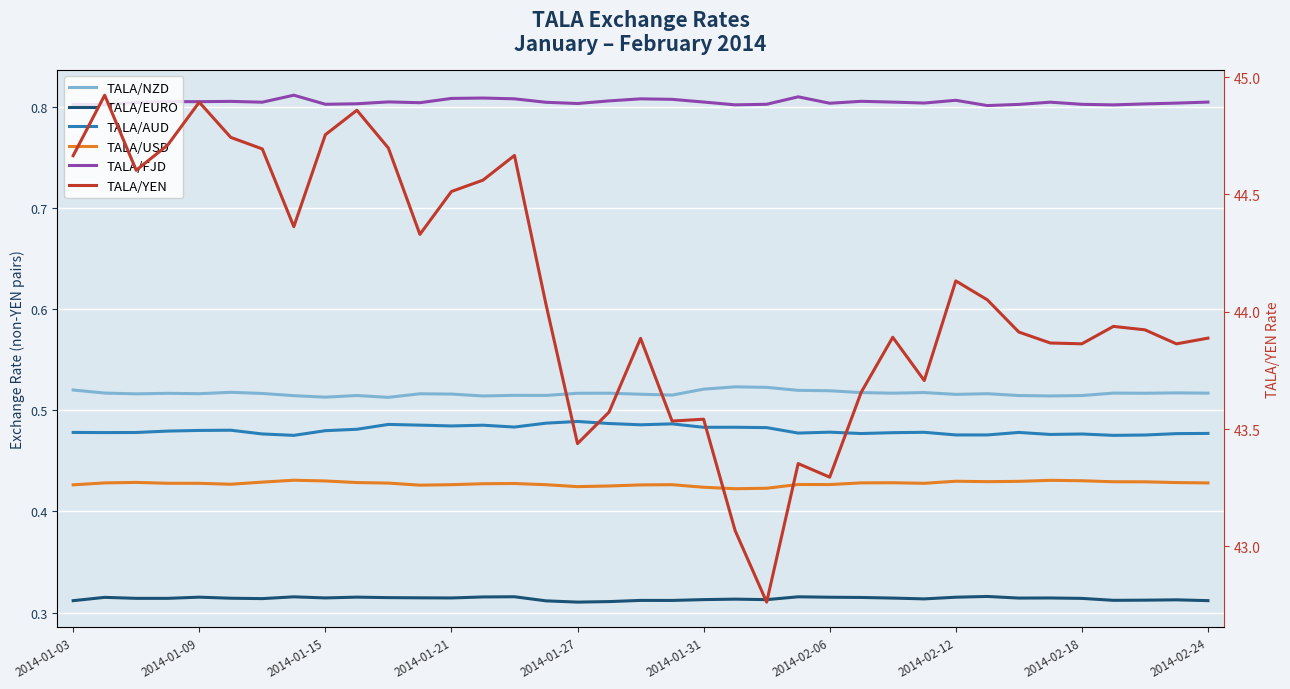

True or false: TALA/AUD and TALA/FJD intersect in this chart.

False